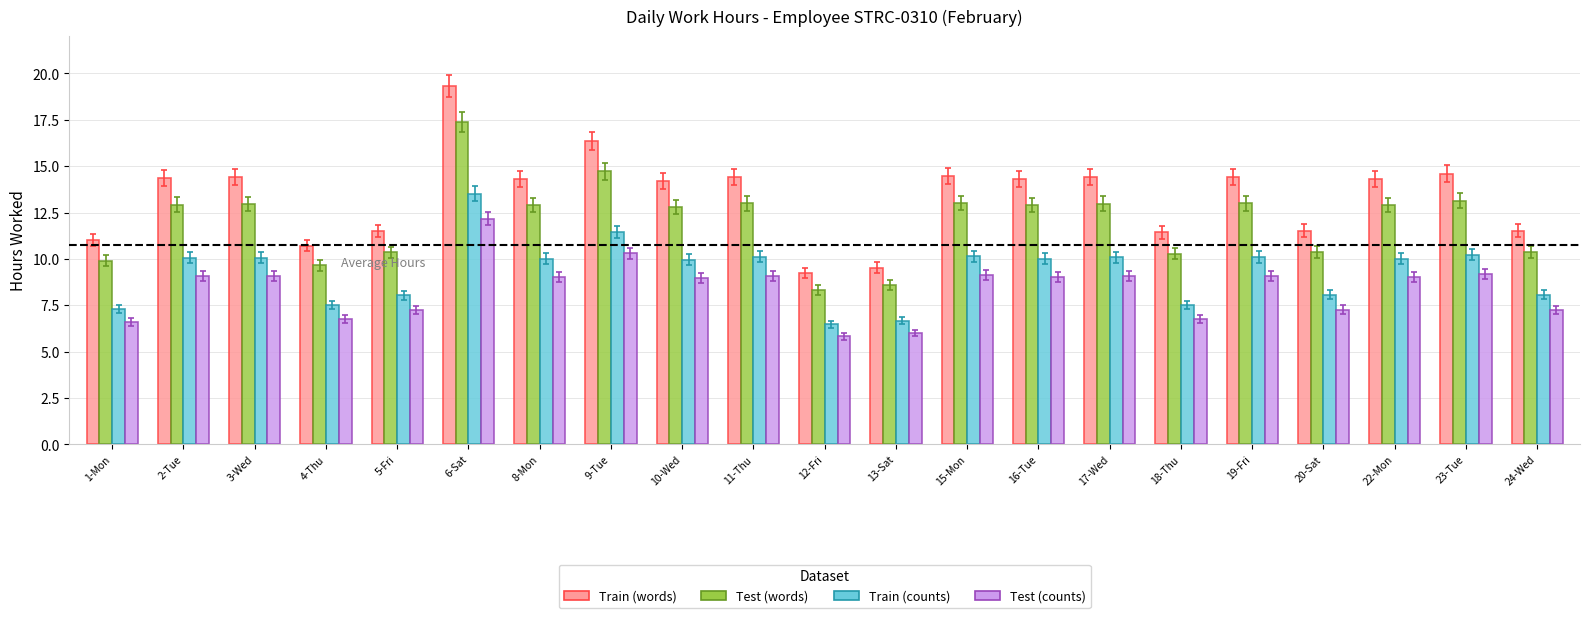

What value does the Train (counts) series have at 16-Tue?

10.0